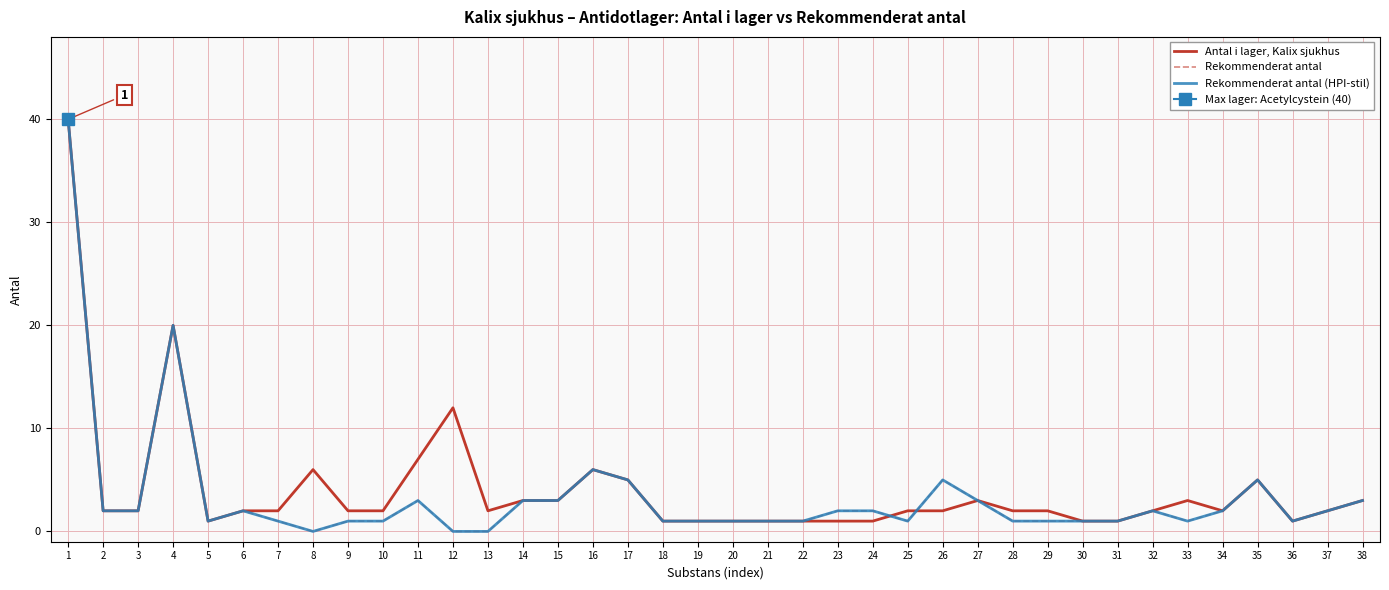

The Rekommenderat antal (HPI-stil) series shows 0 at 18. True or false?

False